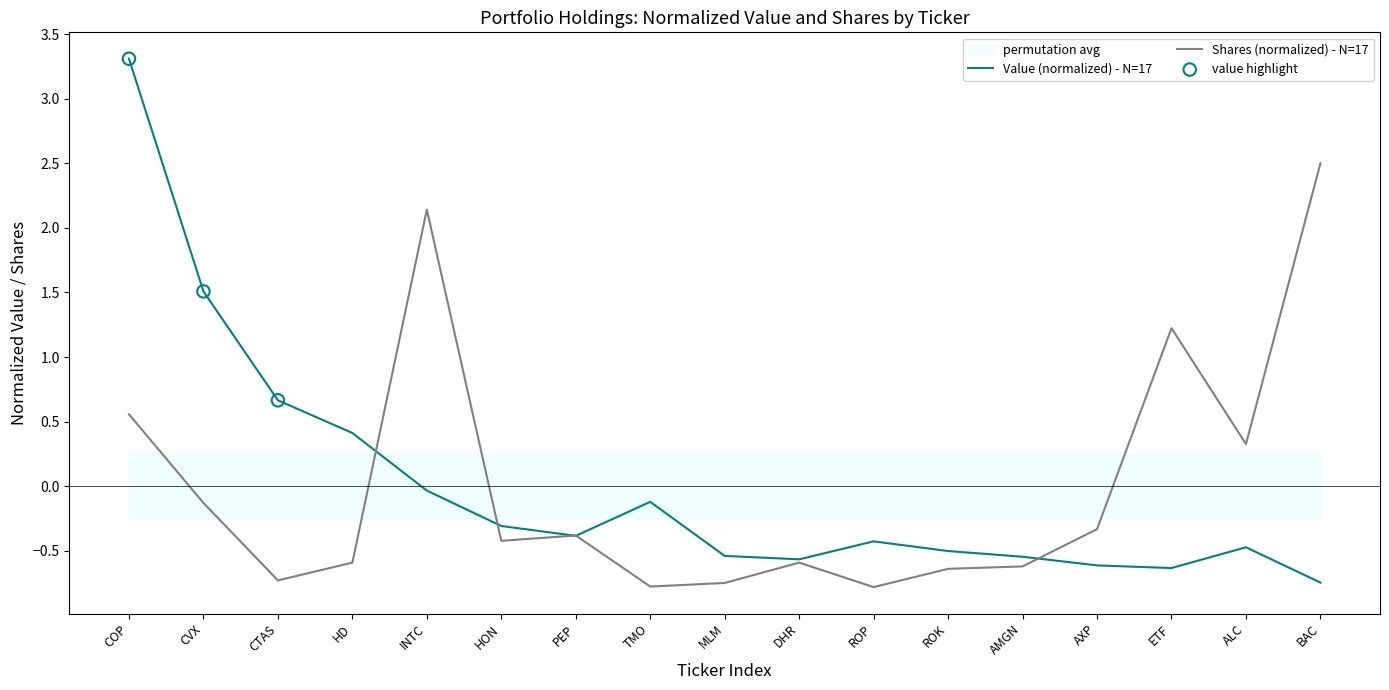

Which series has the largest total across all categories?

Shares or principal amount